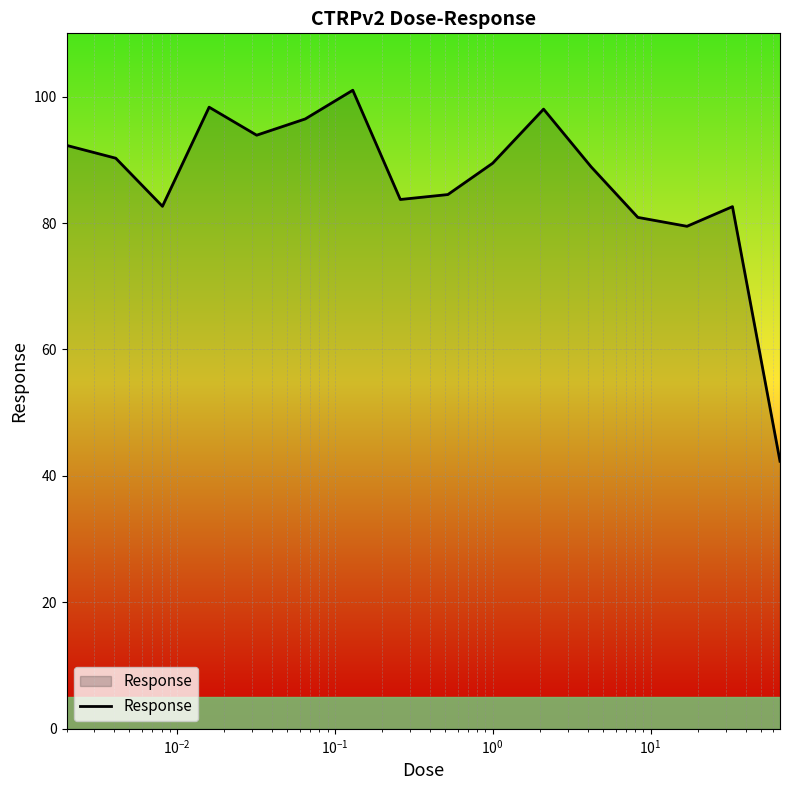

What is the maximum value shown in the chart?

101.0